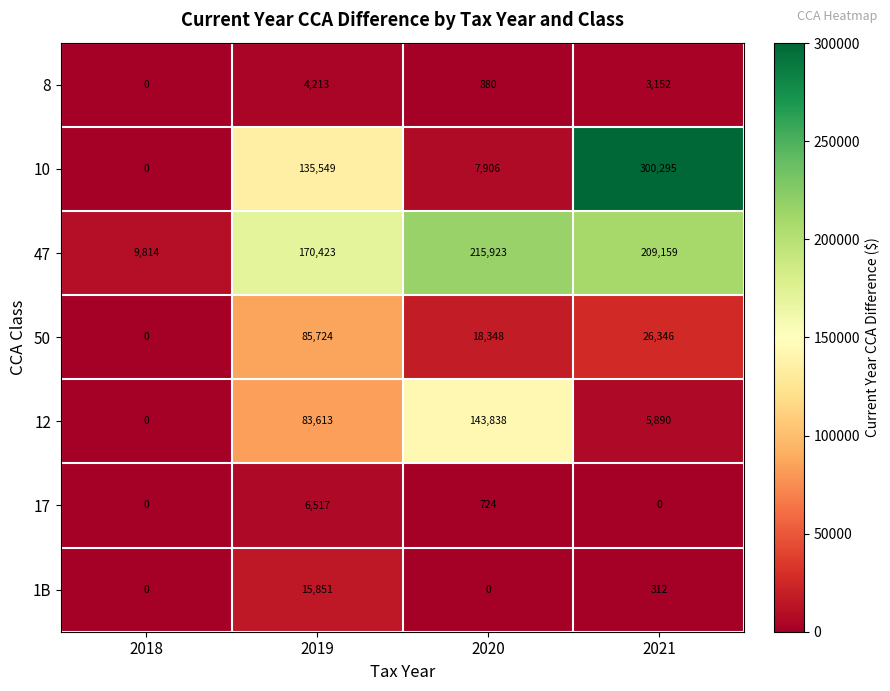

What is the difference between the 50 values at 2021 and 2019?

59378